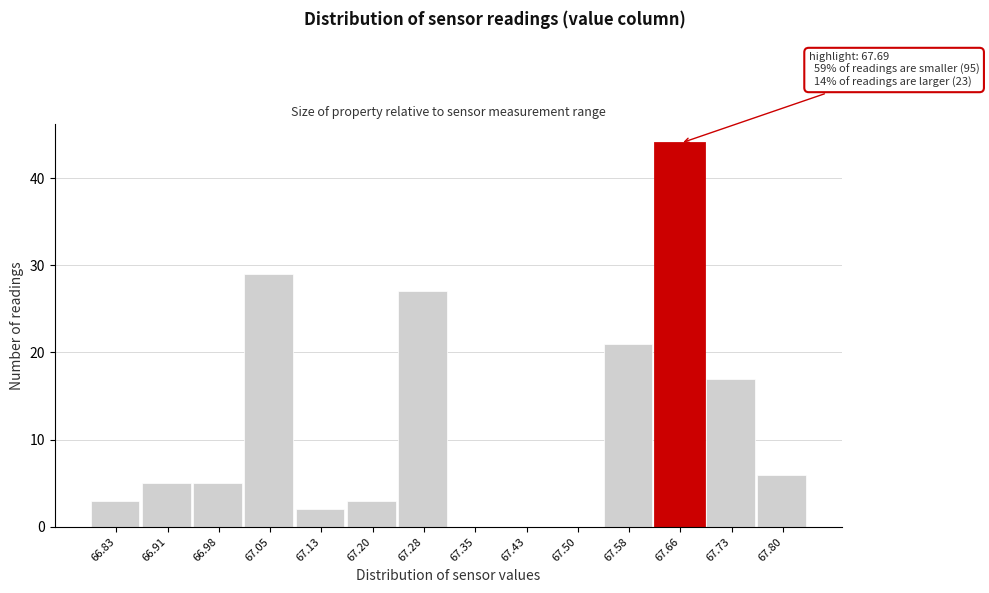

Reading left to right, what are all the values shown in this chart?

66.83=3	66.91=5	66.98=5	67.05=29	67.13=2	67.20=3	67.28=27	67.35=0	67.43=0	67.50=0	67.58=21	67.66=44	67.73=17	67.80=6